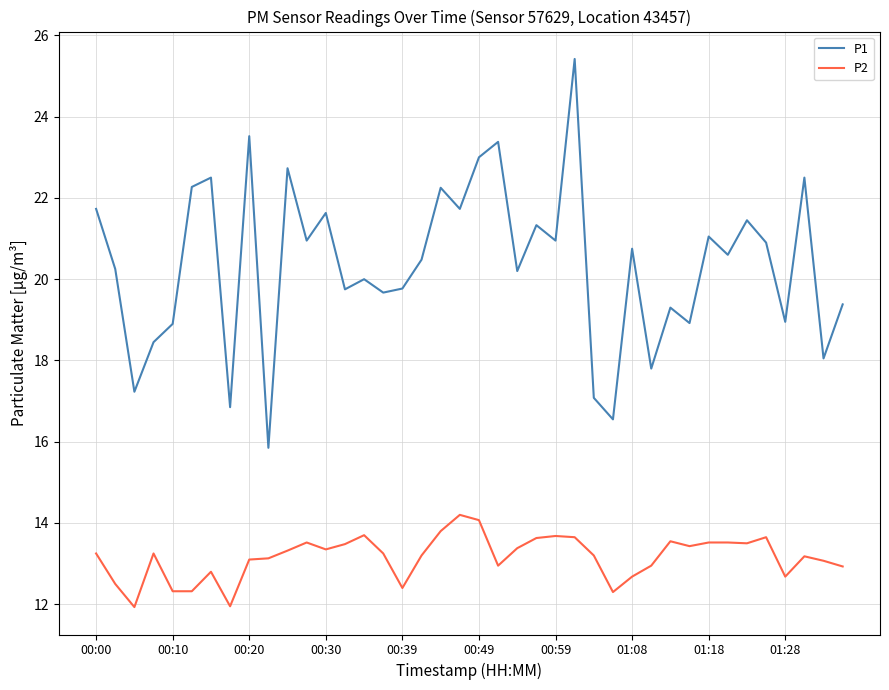

What is the difference between the maximum and minimum values in the P2 series?

2.3